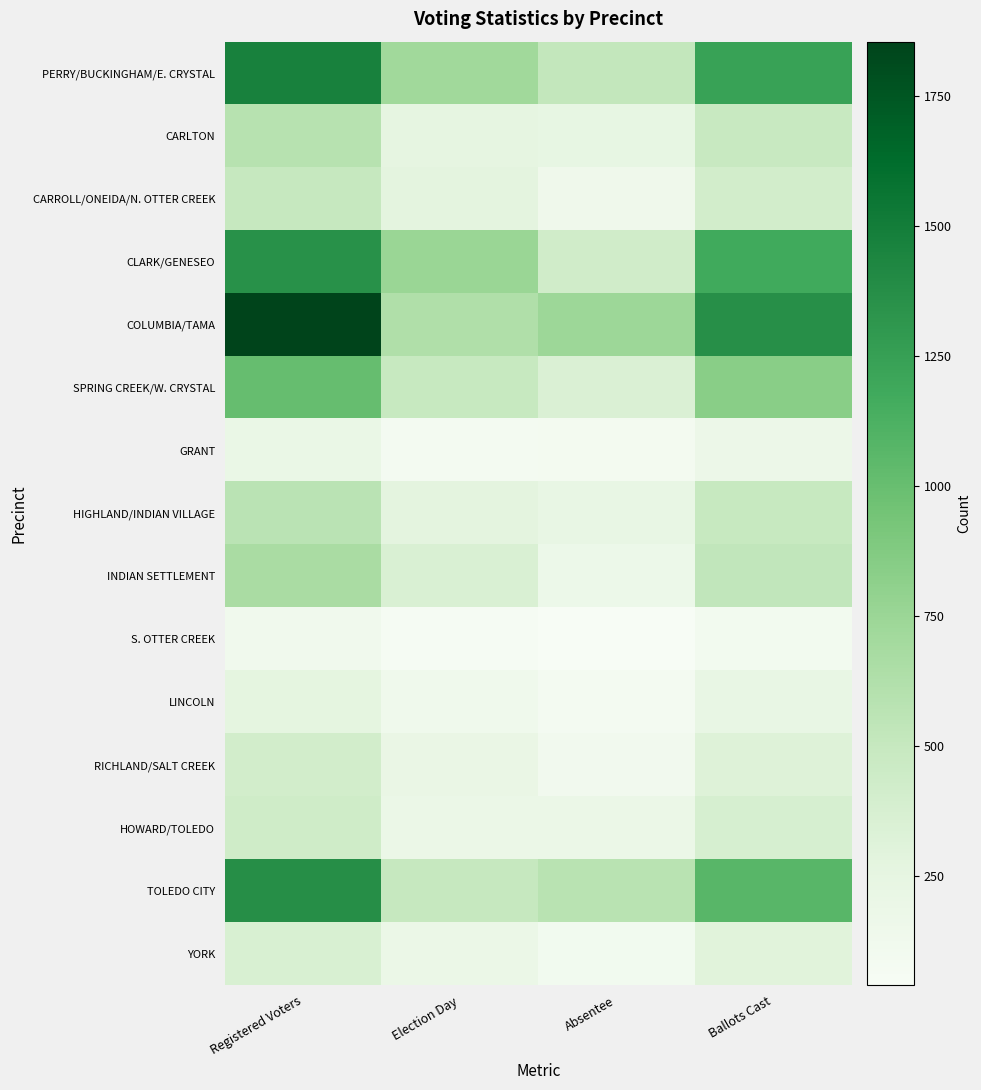

What is the total value across all series at Registered Voters?

11177